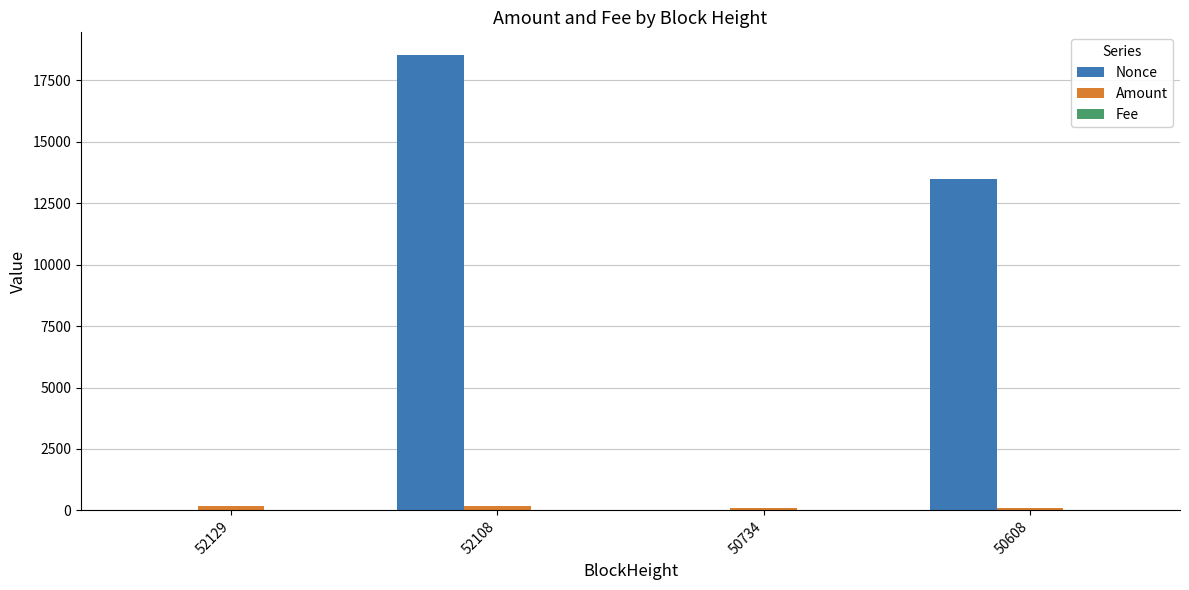

At which label is Nonce closest to 9262?

50608